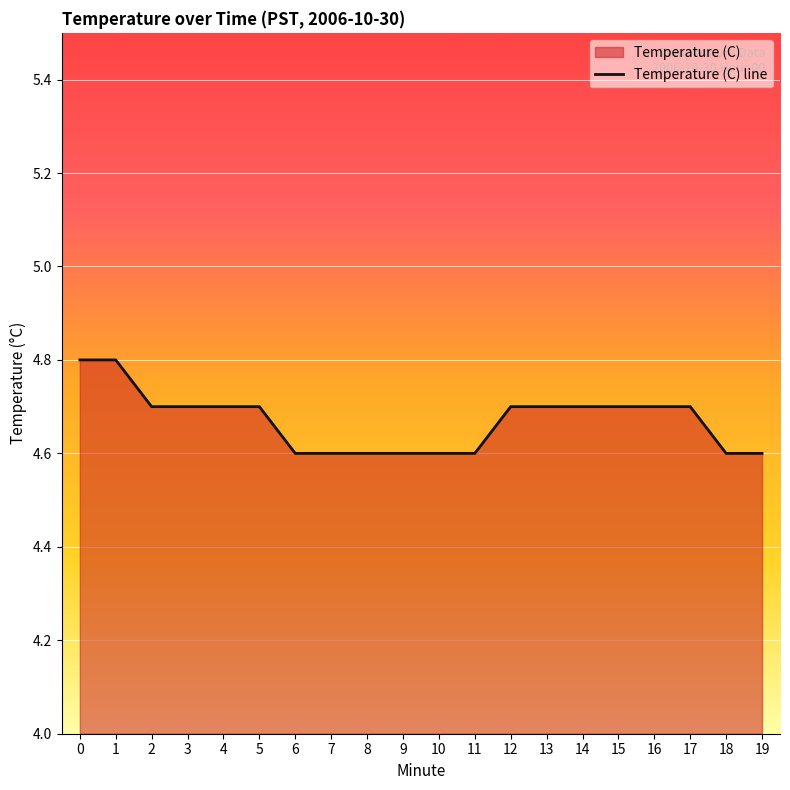

What is the greatest value displayed?

4.8